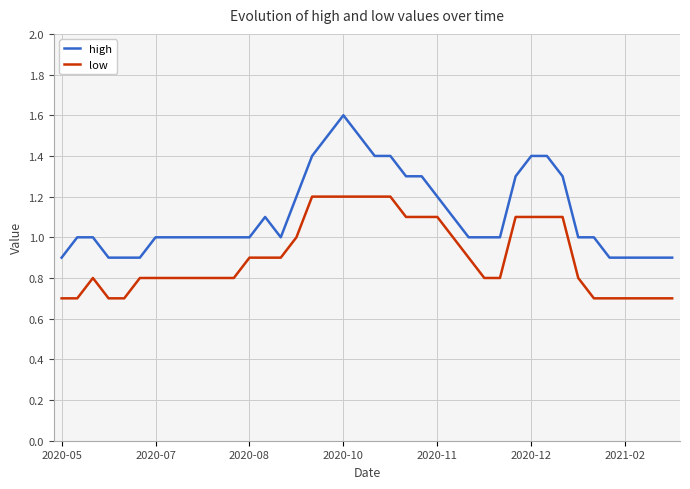

Which series has the largest range (max minus min)?

high